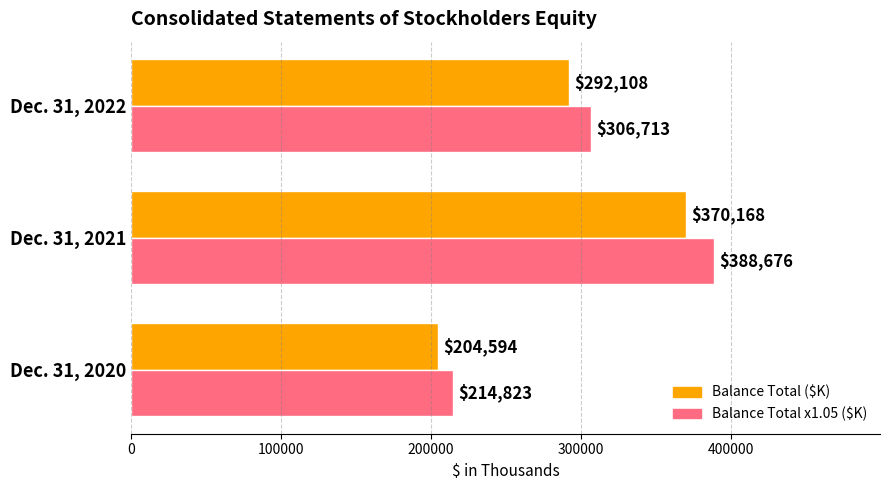

What is the sum of all Balance Total ($K) values?

866870.0